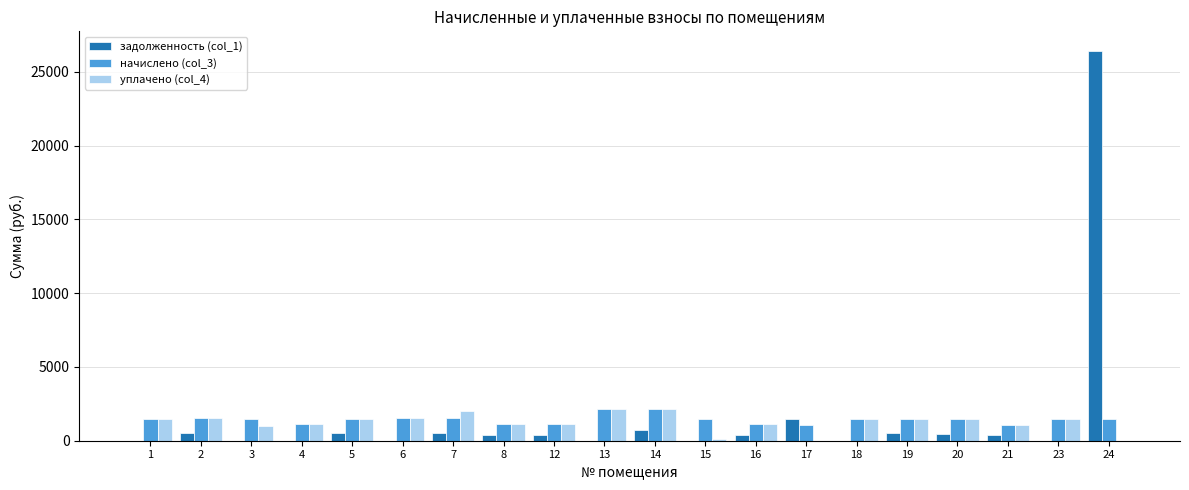

At which category does the chart reach its peak across all series?

24